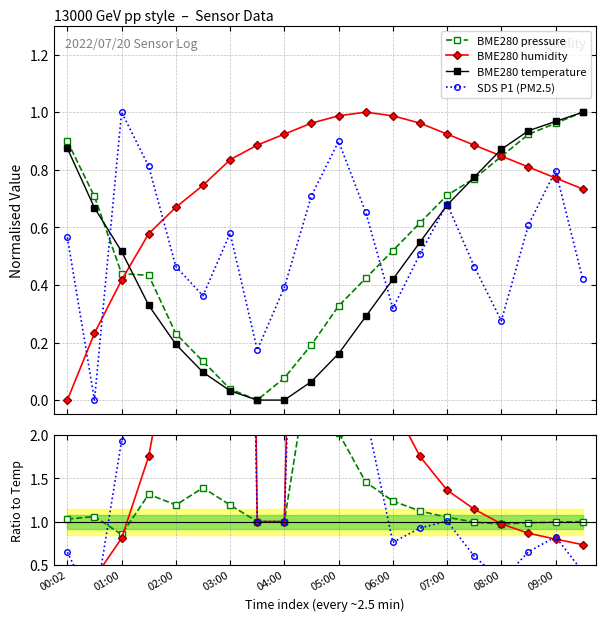

In BME280_pressure, how many points are lower than both neighbors (excluding endpoints)?

1